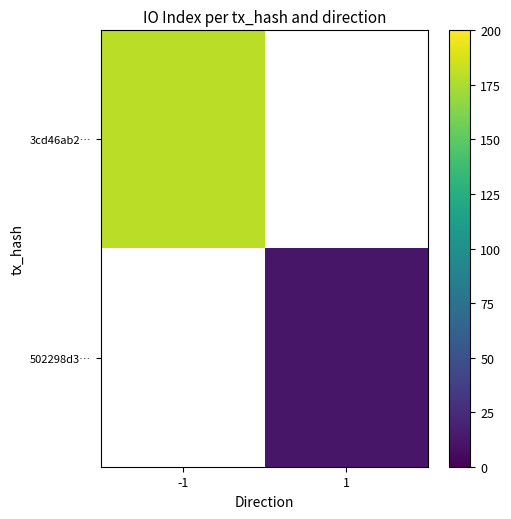

At -1, list the series in order from largest to smallest.

3cd46ab2…, 502298d3…